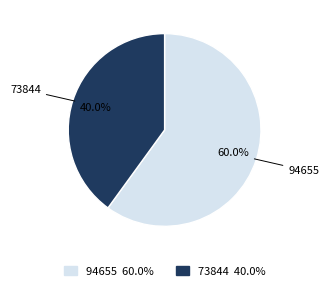

Is there a majority slice in this chart?

Yes